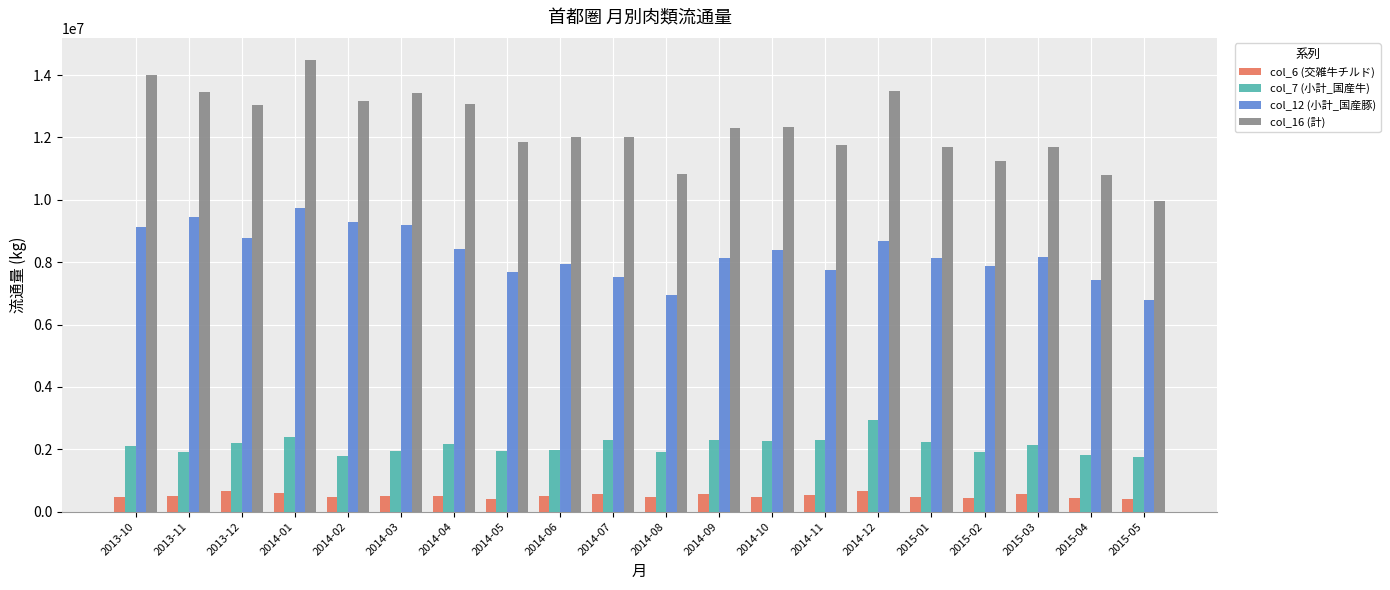

Read the col_16 (計) value at 2015-02.

11242813.0